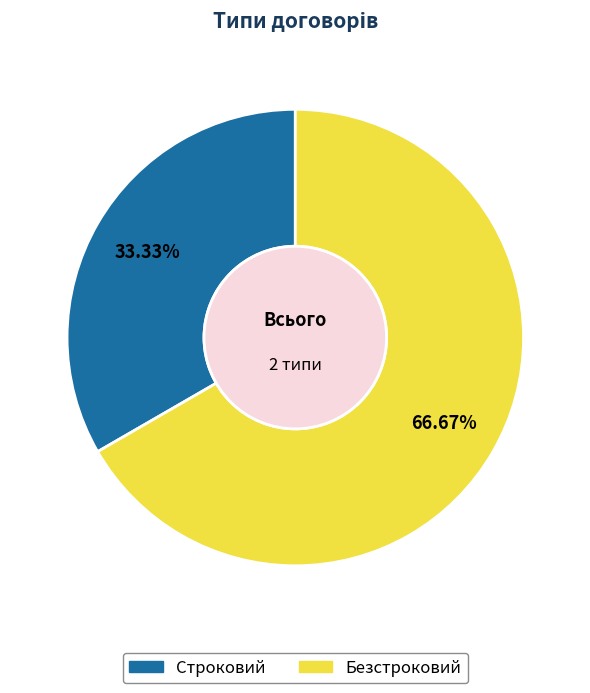

To the nearest percent, what is the difference between the Безстроковий and Строковий slice percentages?

33%